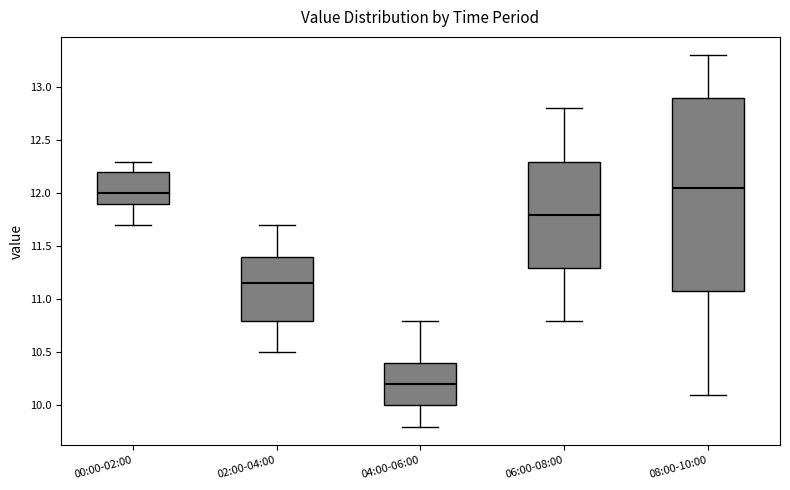

Reading left to right, read every box against the y-axis: the position of its median line, the range the box covers, and the ends of its whiskers. The values are not printed on the chart, so give them approximately, as read against the axis.

00:00-02:00: median 12.00, box 11.90 to 12.20, whiskers 11.70 to 12.30
02:00-04:00: median 11.15, box 10.80 to 11.40, whiskers 10.50 to 11.70
04:00-06:00: median 10.20, box 10.00 to 10.40, whiskers 9.80 to 10.80
06:00-08:00: median 11.80, box 11.30 to 12.30, whiskers 10.80 to 12.80
08:00-10:00: median 12.05, box 11.10 to 12.90, whiskers 10.10 to 13.30